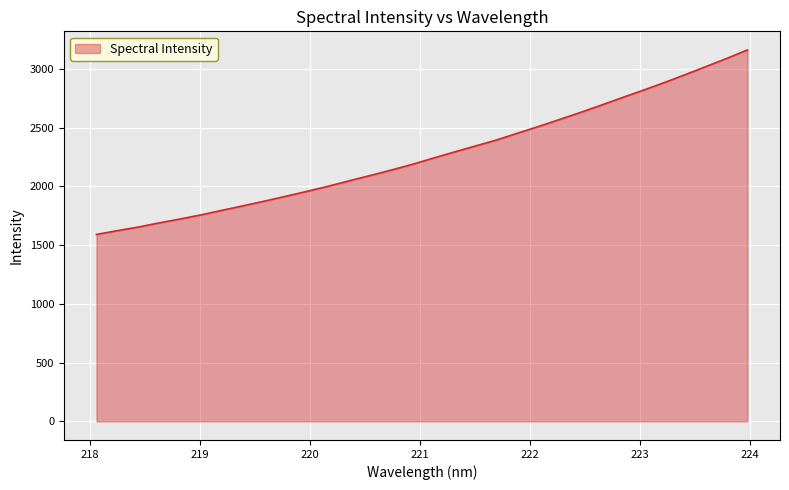

What is the smallest value displayed?

1592.0